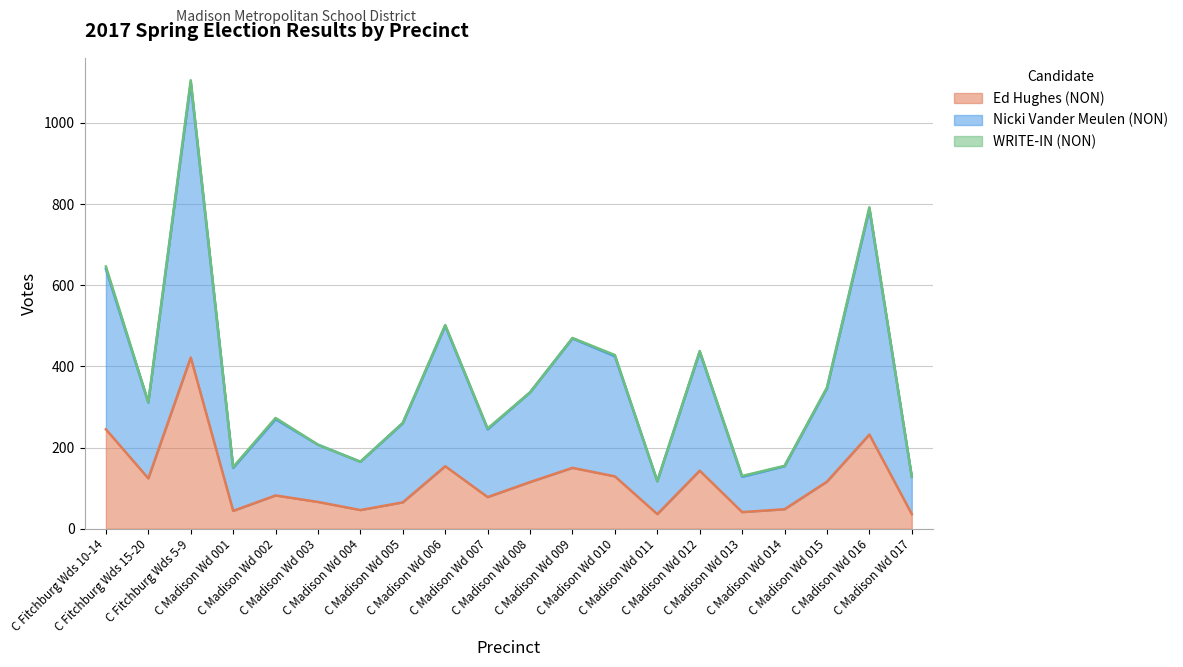

Which has a higher value, C Madison Wd 014 or C Madison Wd 015?

C Madison Wd 015